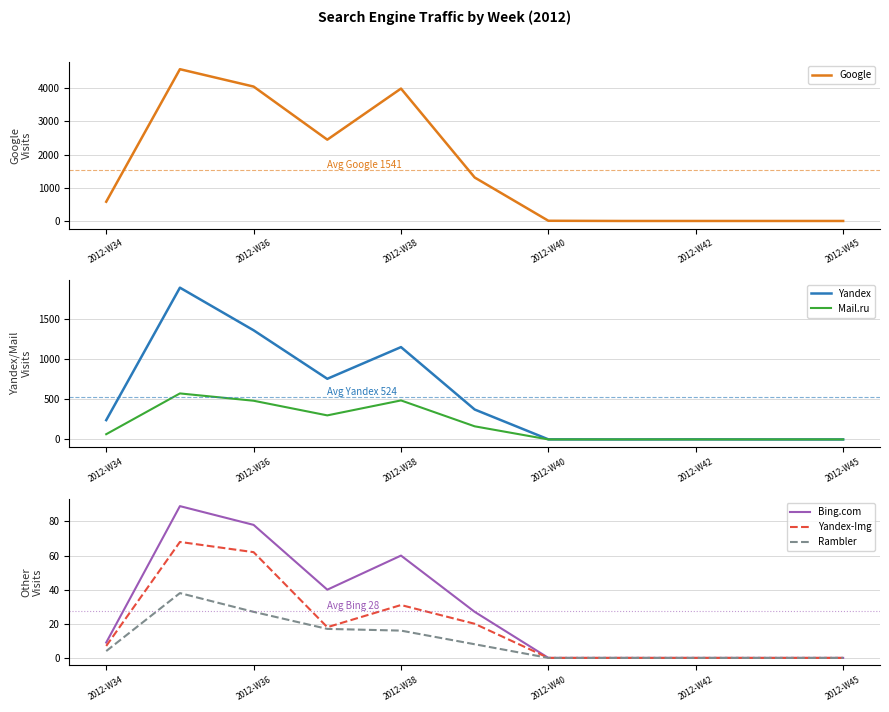

Does the chart have visible grid lines?

Yes